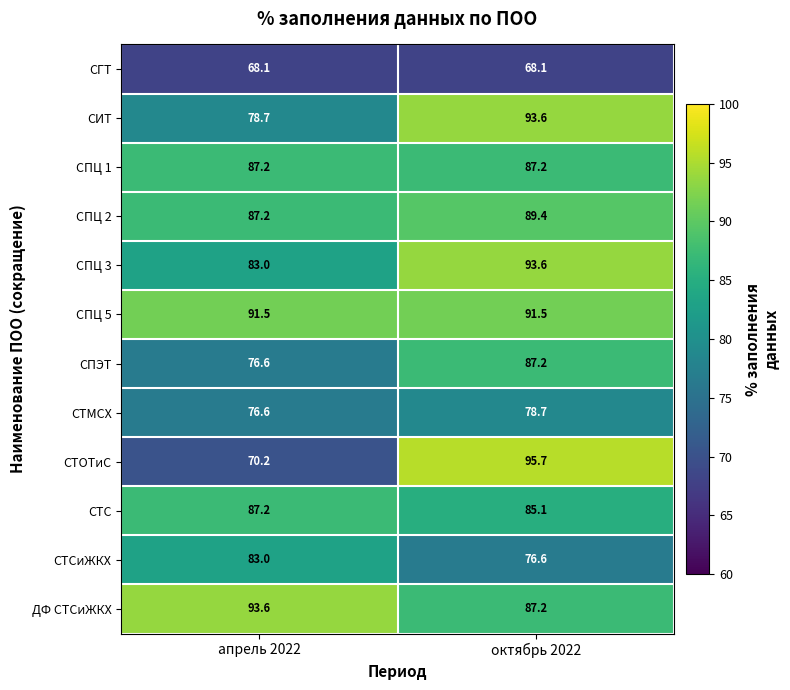

Read the СИТ value at апрель 2022.

78.7